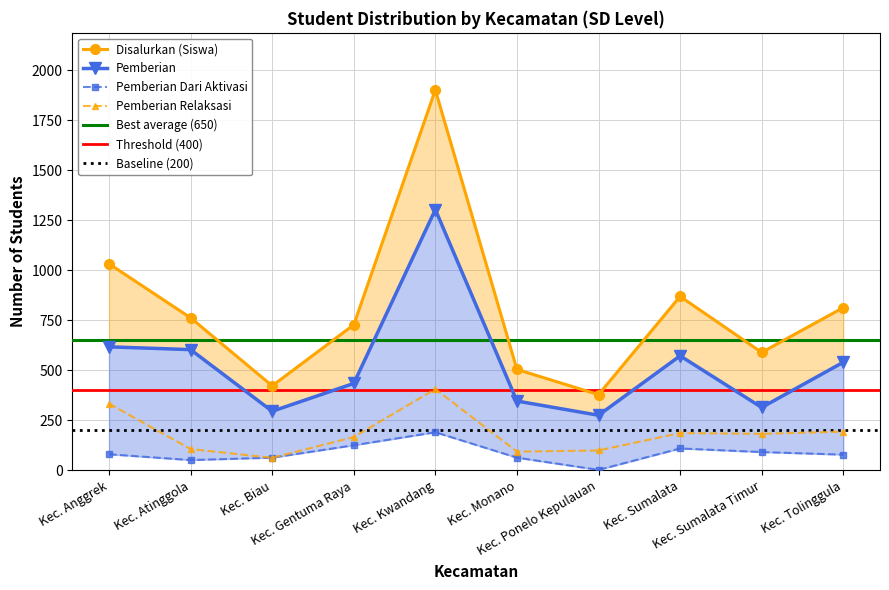

Which has a higher value, Kec. Monano or Kec. Tolinggula?

Kec. Tolinggula